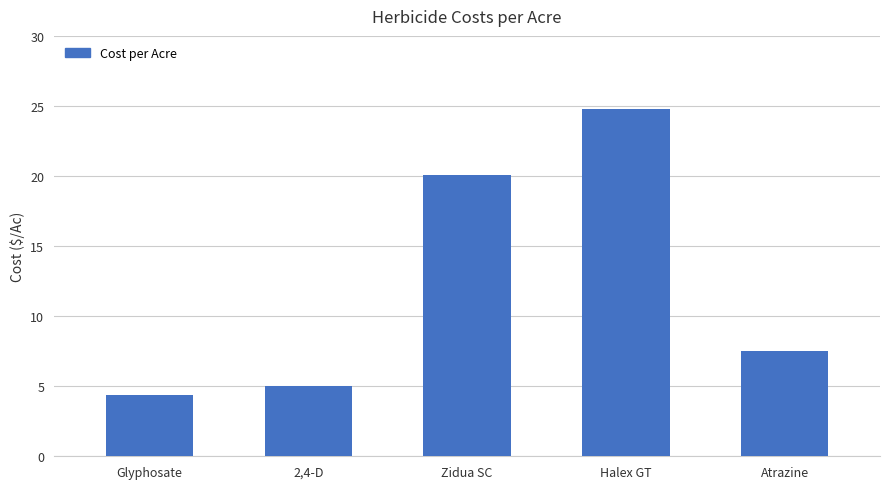

What is the change in value from Glyphosate to Atrazine?

+3.1